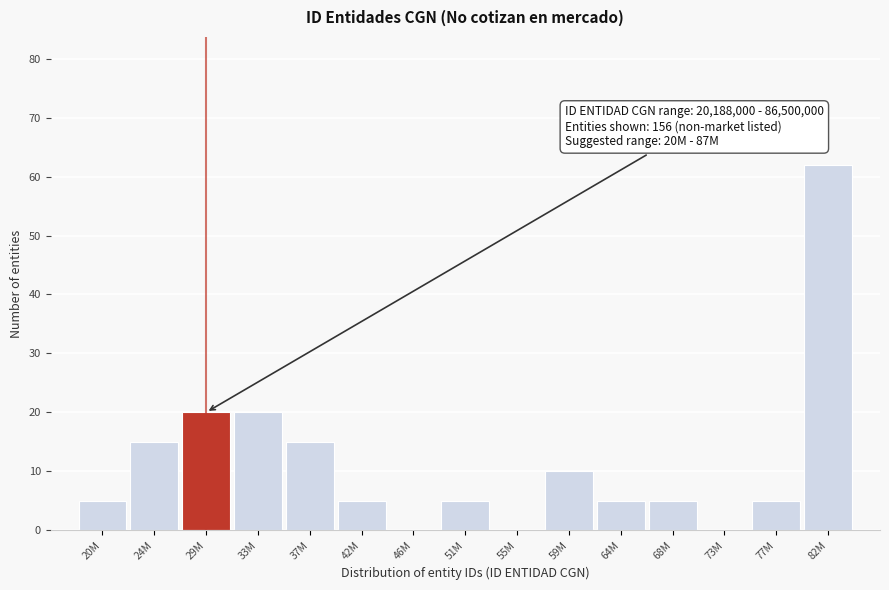

Reading left to right, extract all data points from this chart.

20M=5	24M=15	29M=20	33M=20	37M=15	42M=5	46M=0	51M=5	55M=0	59M=10	64M=5	68M=5	73M=0	77M=5	82M=62